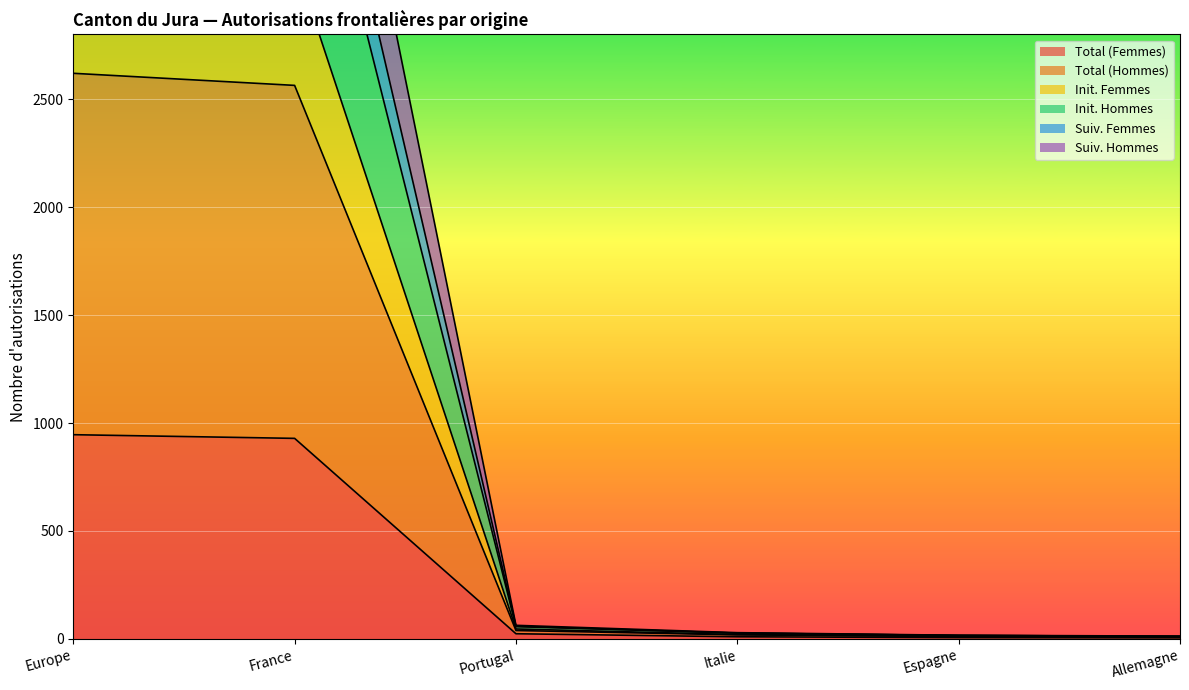

Count the number of data series in this chart.

6